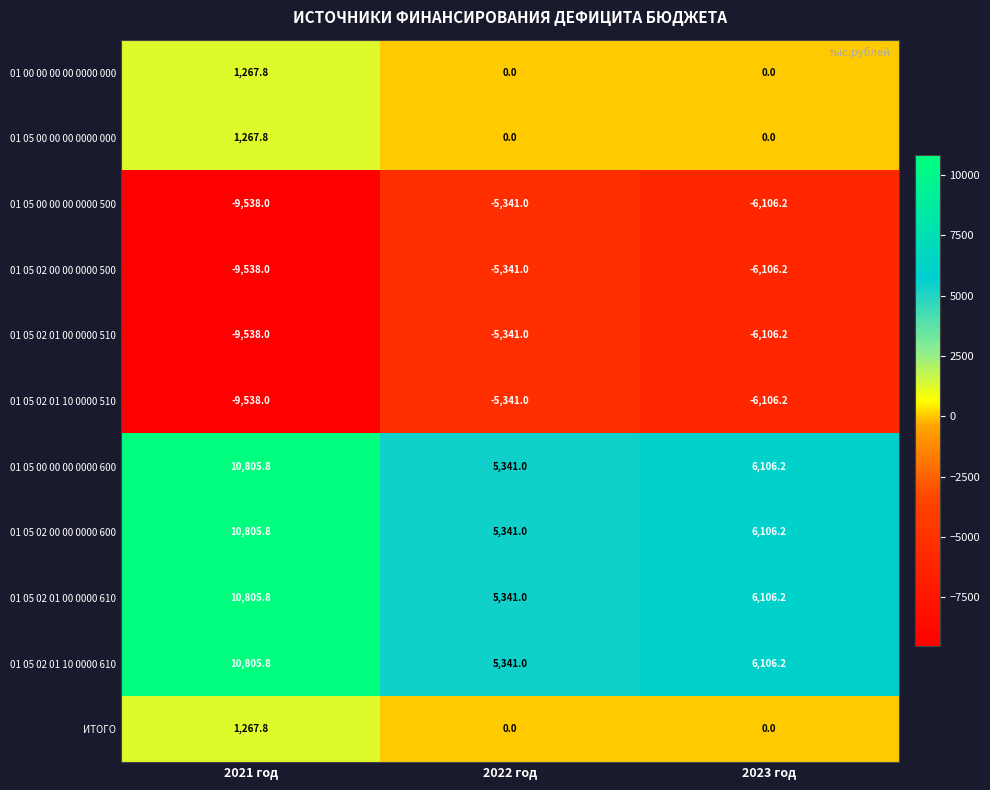

Rank the categories by 01 05 02 01 00 0000 610 value from lowest to highest.

2022 год, 2023 год, 2021 год